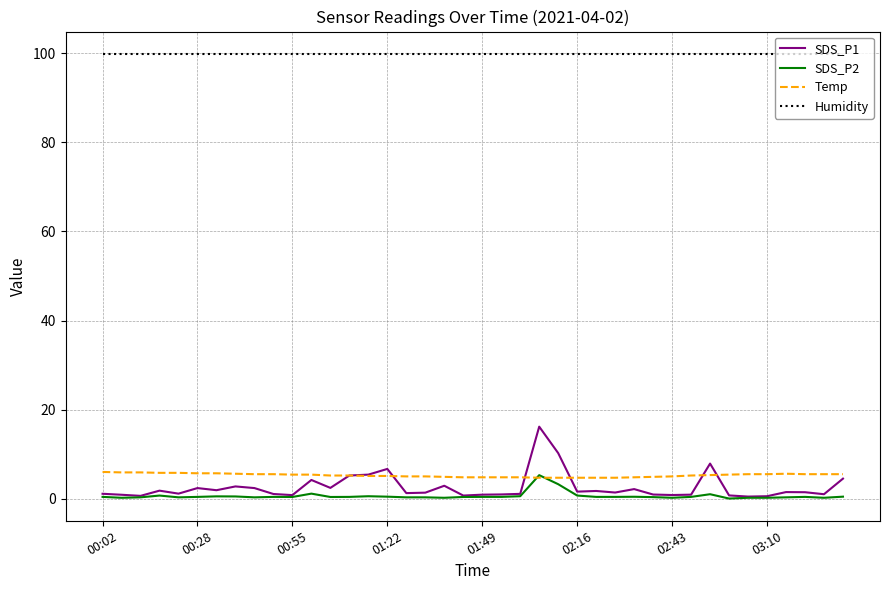

True or false: Humidity and SDS_P2 cross at least once.

False